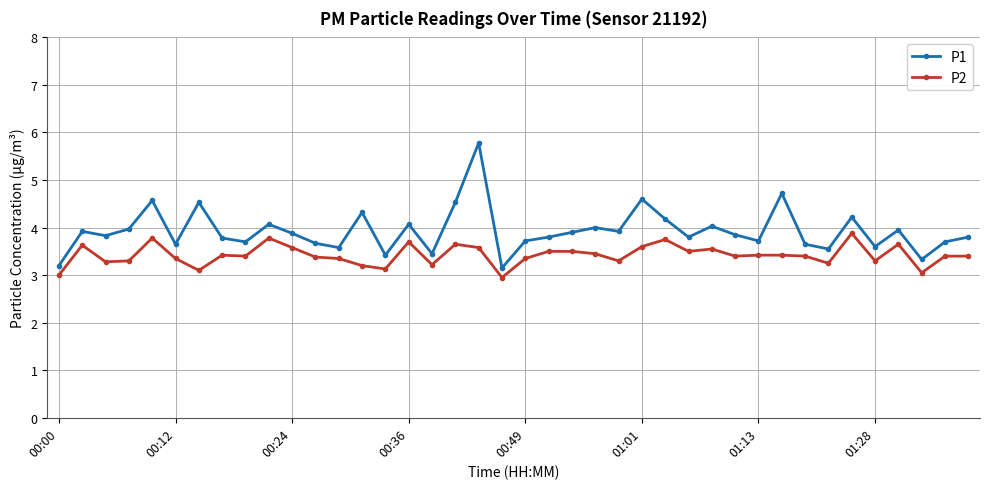

Which series has the largest total across all categories?

P1